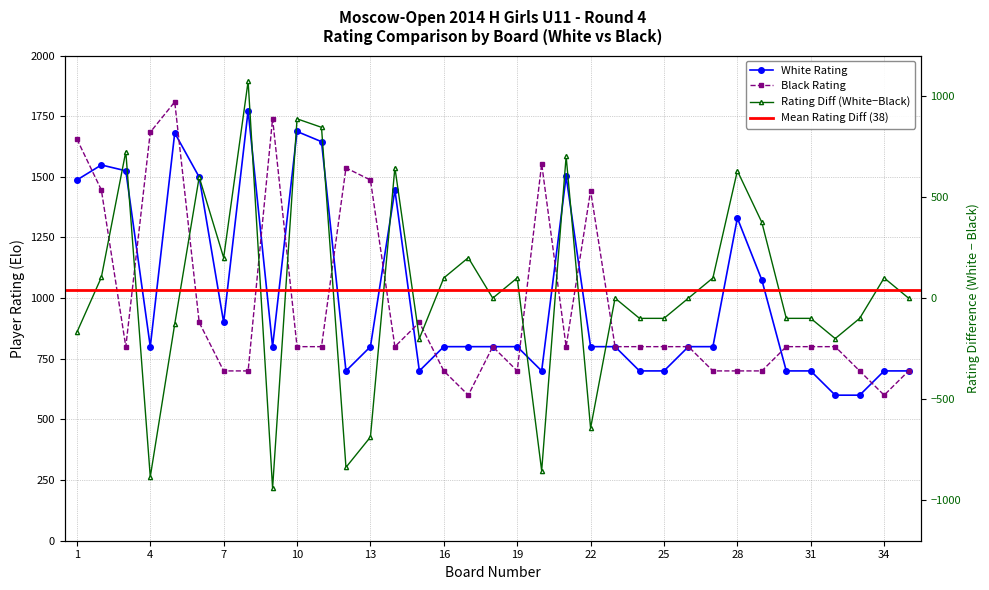

True or false: Rating Diff has a value of 200 at 17.

True